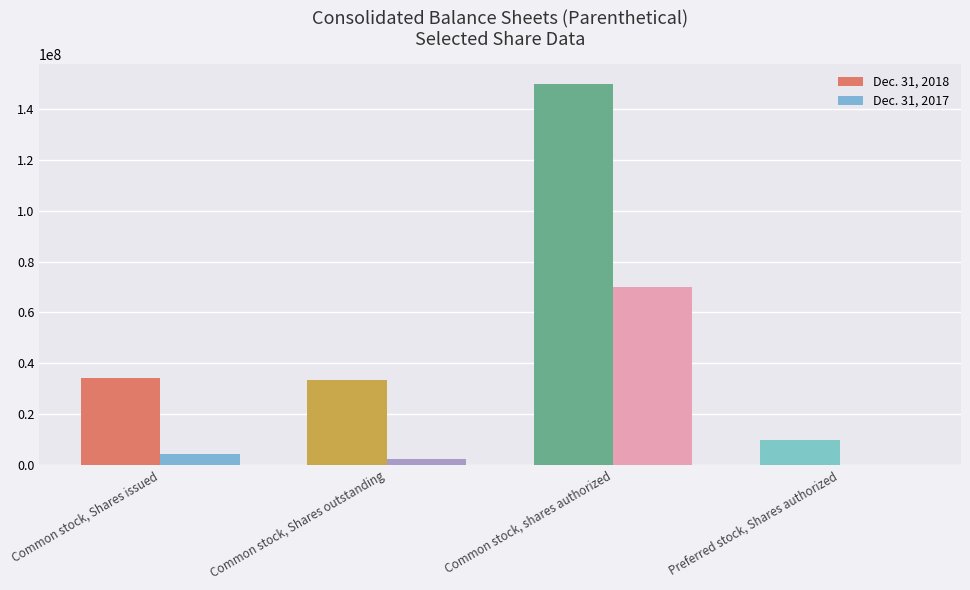

What is the maximum value shown in the chart?

150000000